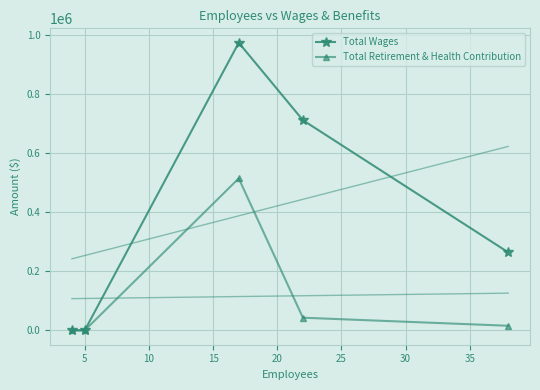

In Total Wages, how many points are higher than both neighbors (excluding endpoints)?

1